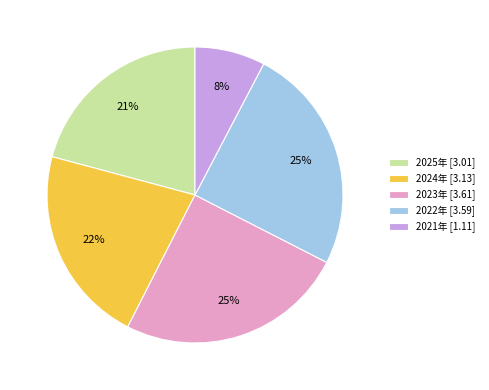

Which slice is the smallest?

2021年